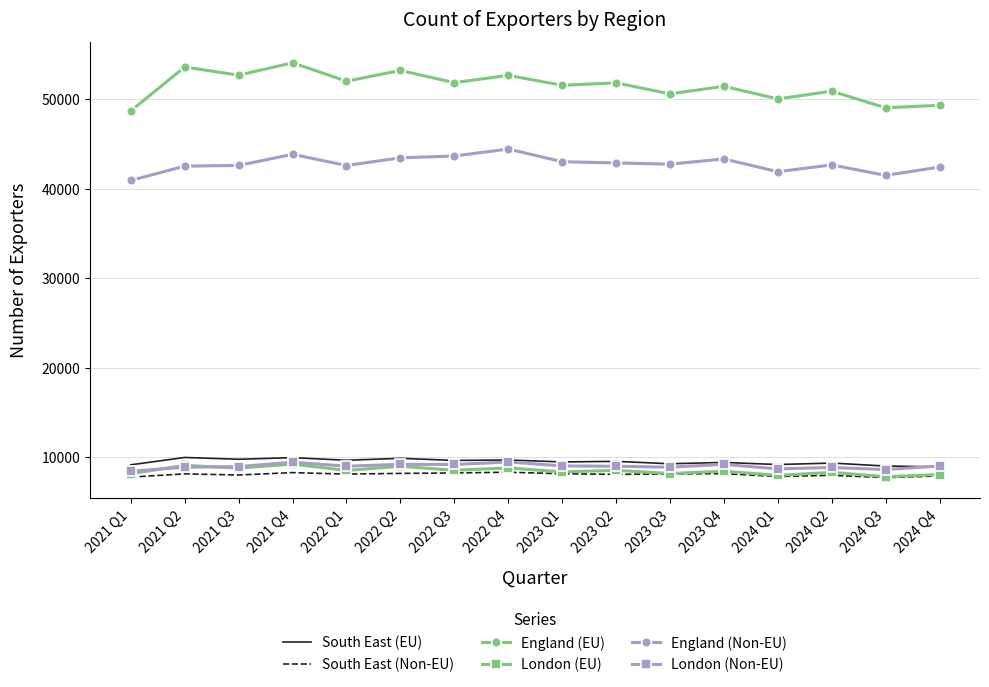

In London (EU), how many points are lower than both neighbors (excluding endpoints)?

7